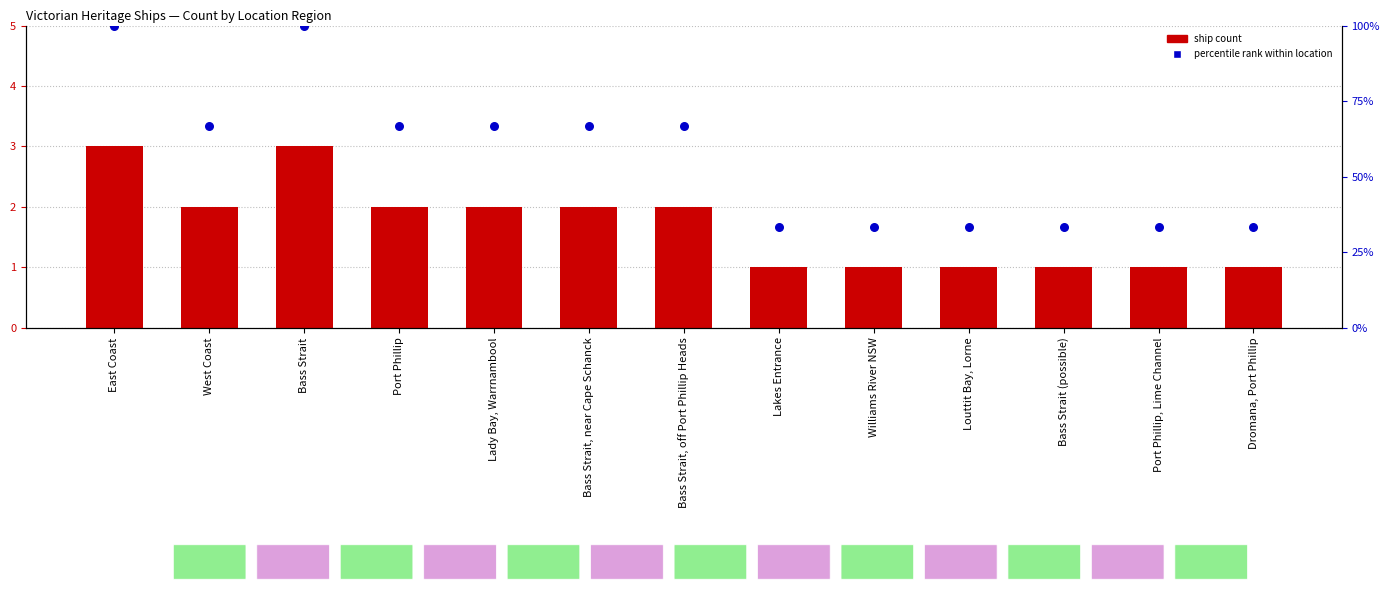

Which series has the widest spread of Y values?

percentile rank within location